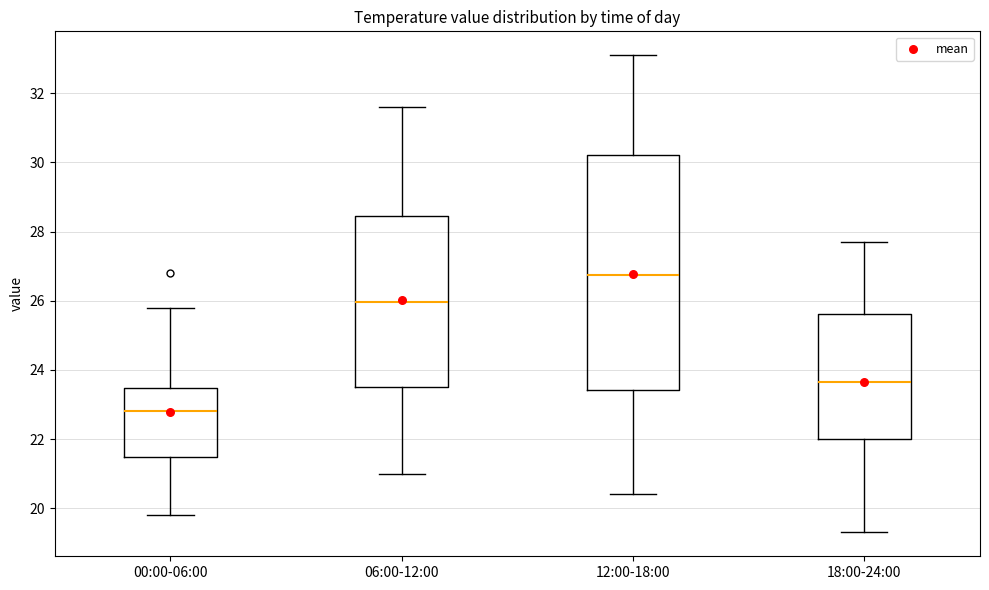

Reading left to right, read every box against the y-axis: the position of its median line, the range the box covers, and the ends of its whiskers. The values are not printed on the chart, so give them approximately, as read against the axis.

00:00-06:00: median 22.8, box 21.4 to 23.4, whiskers 19.8 to 25.8
06:00-12:00: median 26.0, box 23.6 to 28.4, whiskers 21.0 to 31.6
12:00-18:00: median 26.8, box 23.4 to 30.2, whiskers 20.4 to 33.2
18:00-24:00: median 23.6, box 22.0 to 25.6, whiskers 19.4 to 27.8